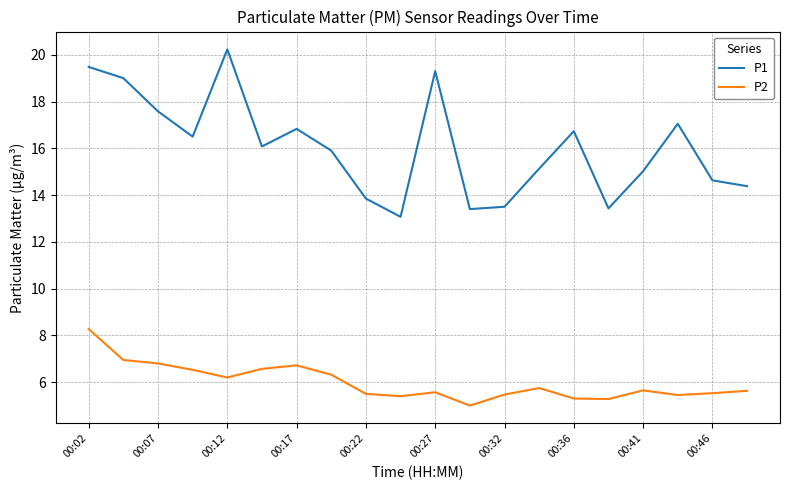

Rank the series by their average value, from lowest to highest.

P2, P1